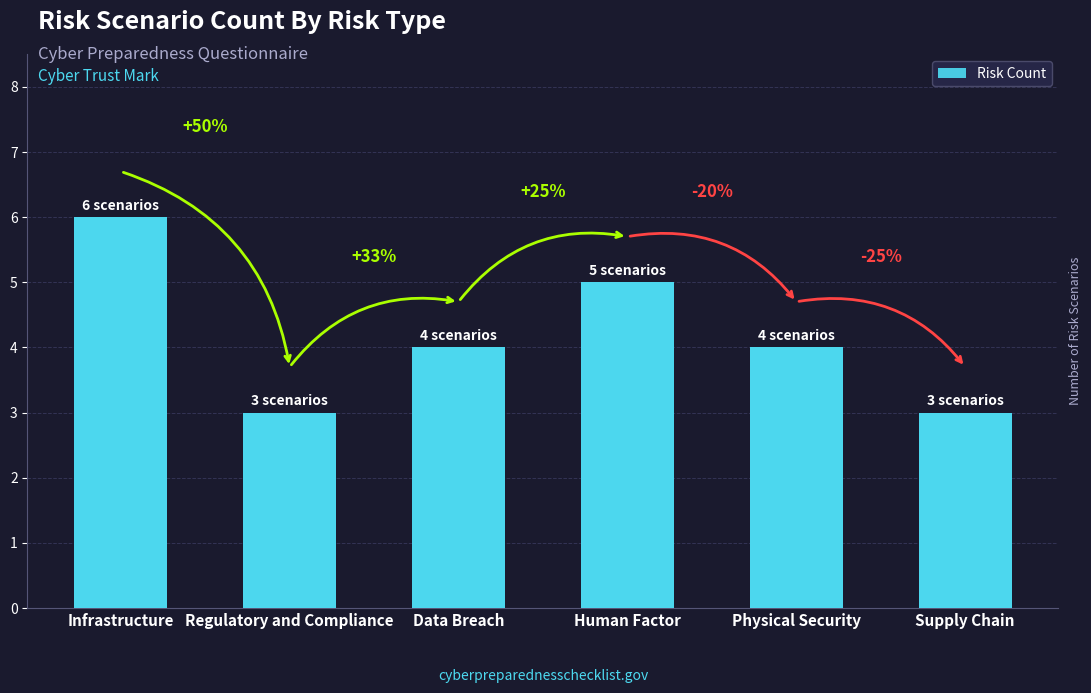

List the labels in order of value, smallest first.

Regulatory and Compliance, Supply Chain, Data Breach, Physical Security, Human Factor, Infrastructure